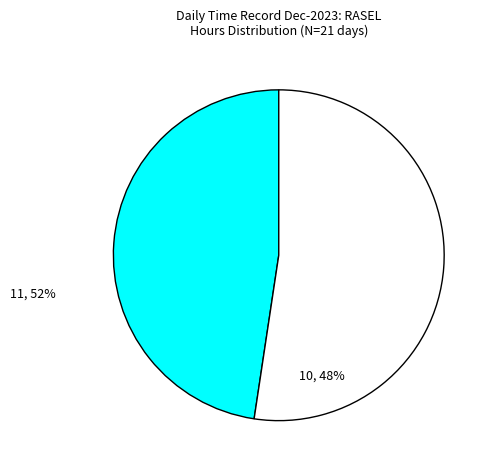

Is there a majority slice in this chart?

Yes